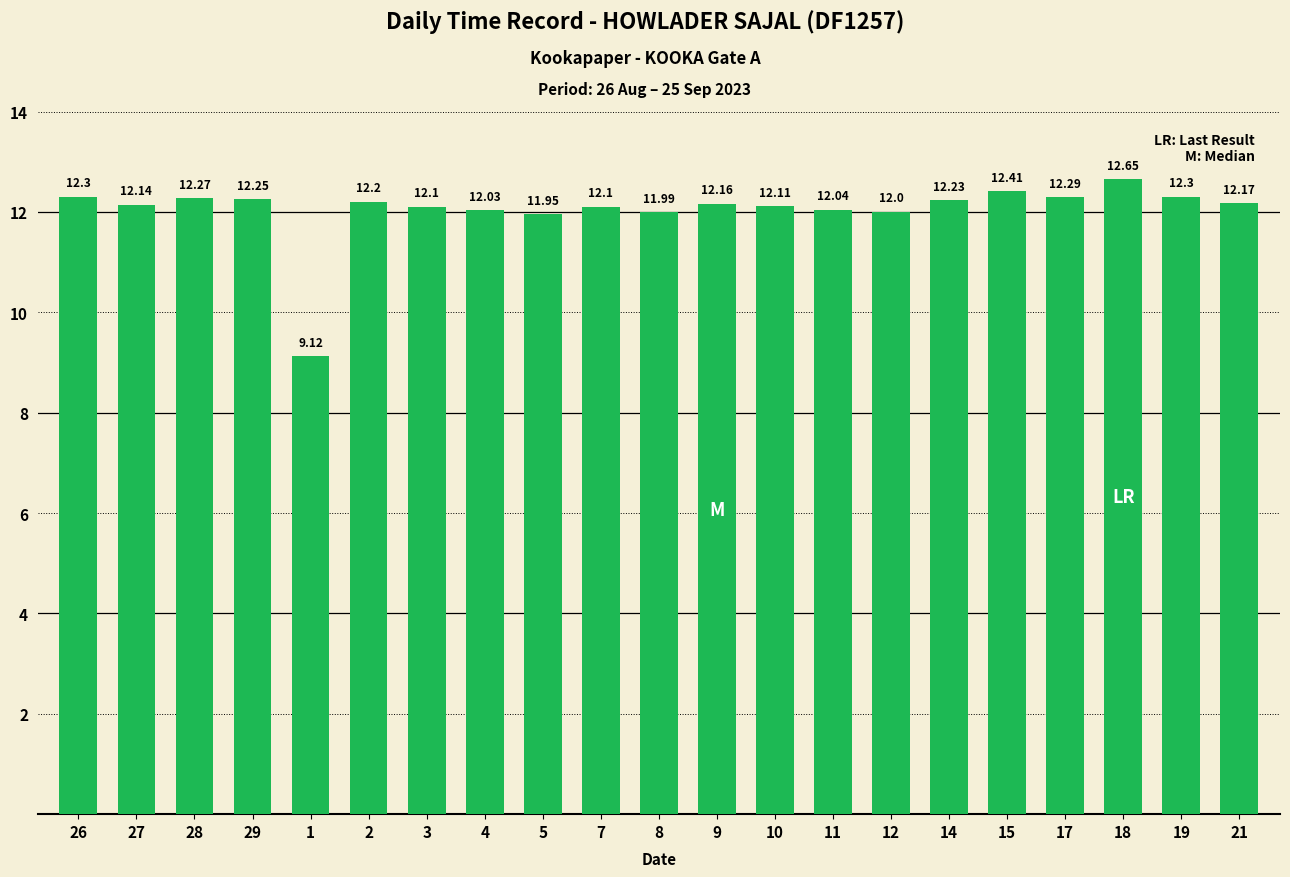

What is the sum of all values?

252.8